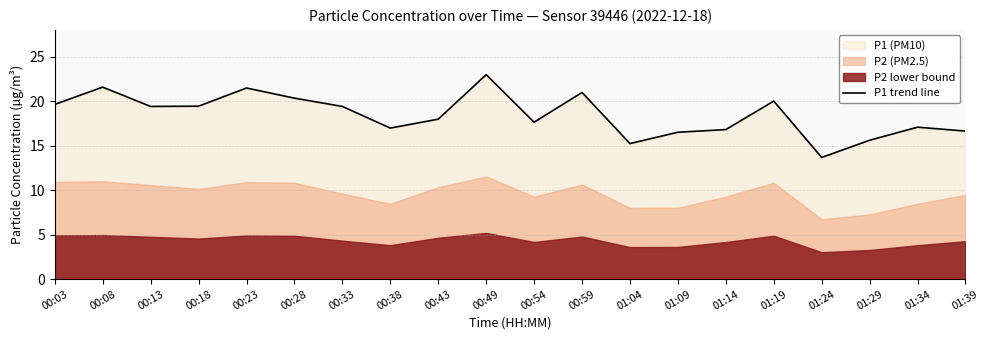

Which has a higher value, 00:38 or 00:33?

00:33